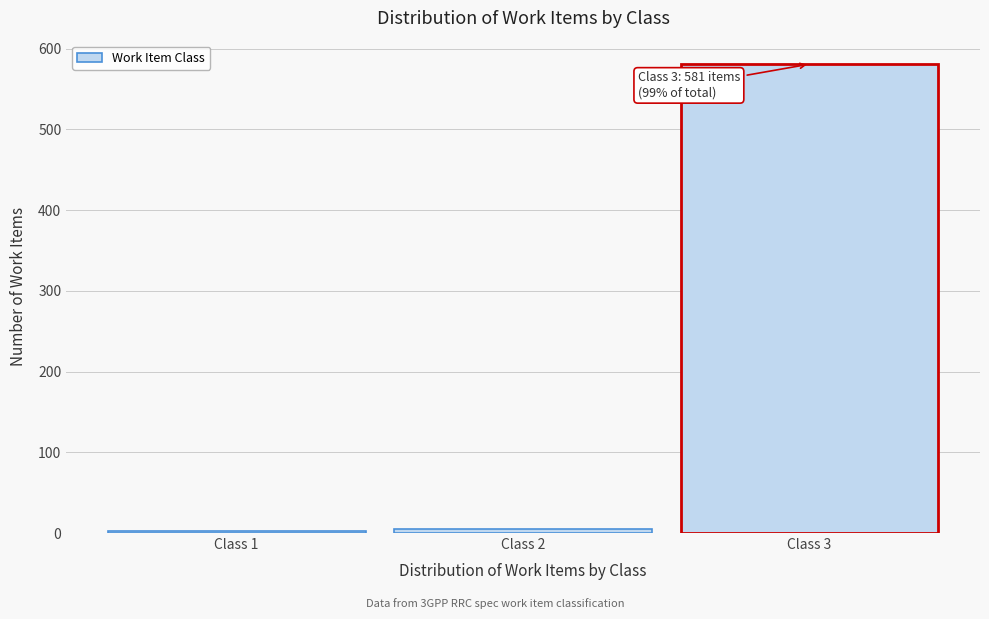

What is the greatest value displayed?

581